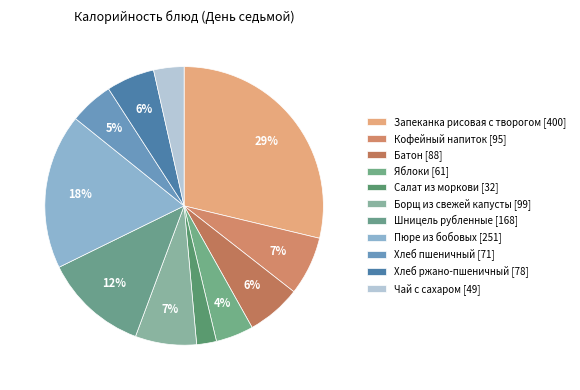

Which slice is the largest?

Запеканка рисовая с творогом